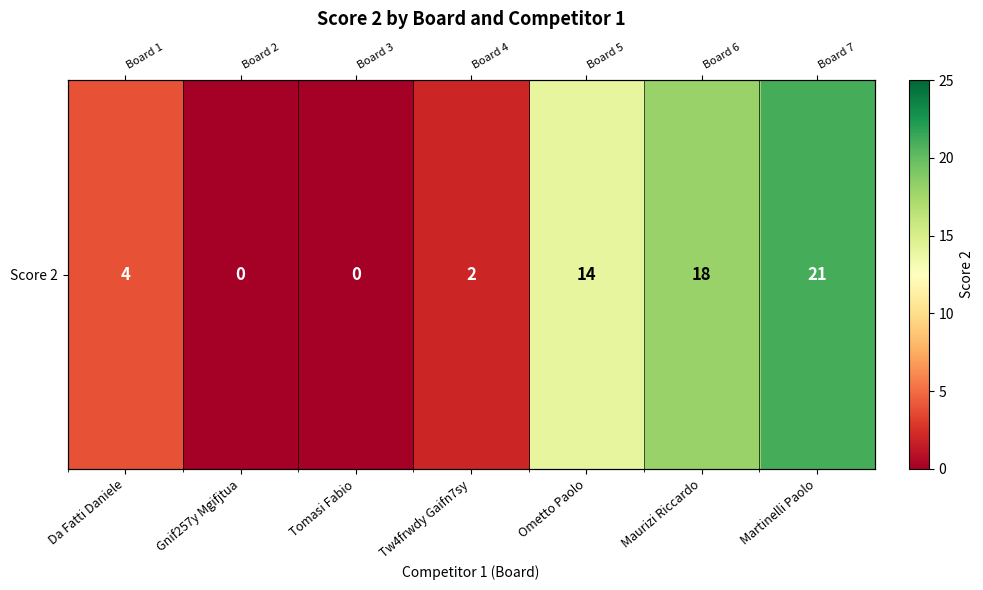

Which category has the lowest value across all series?

Gnif257y Mgifjtua